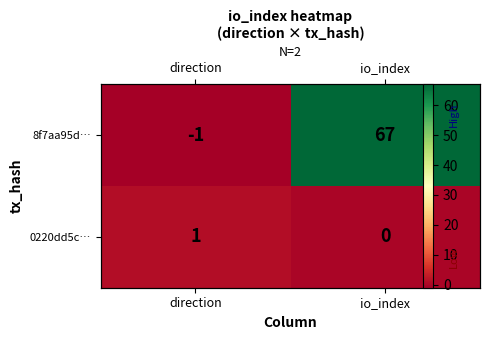

What is the maximum value for 0220dd5c…?

1